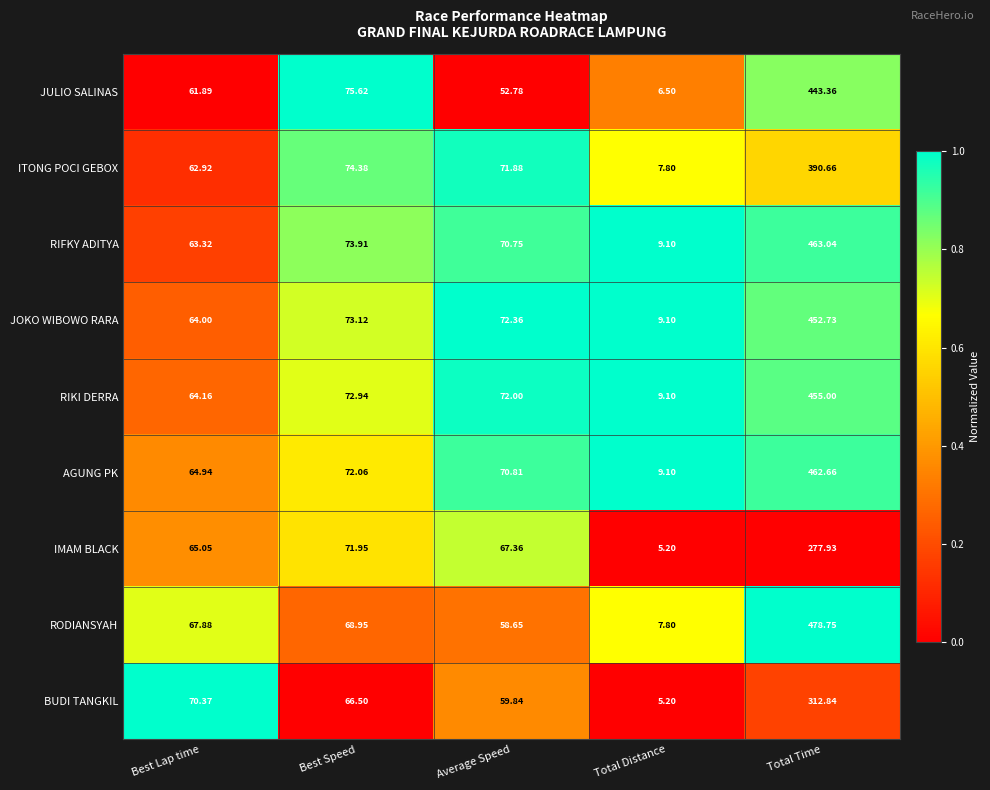

Which series has the largest range (max minus min)?

RODIANSYAH